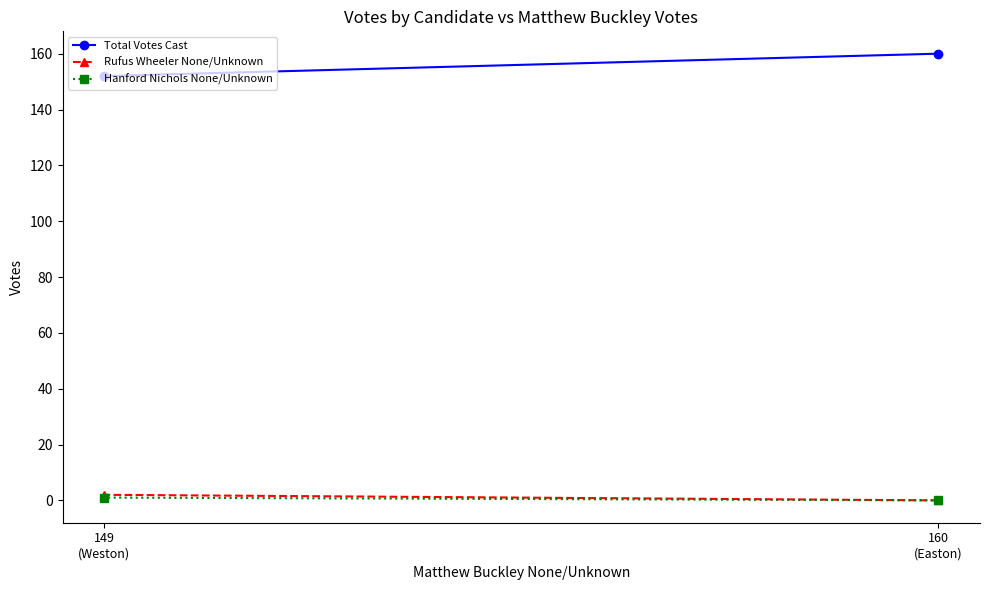

List the series in order of their peak value, lowest first.

Hanford Nichols None/Unknown, Rufus Wheeler None/Unknown, Total Votes Cast